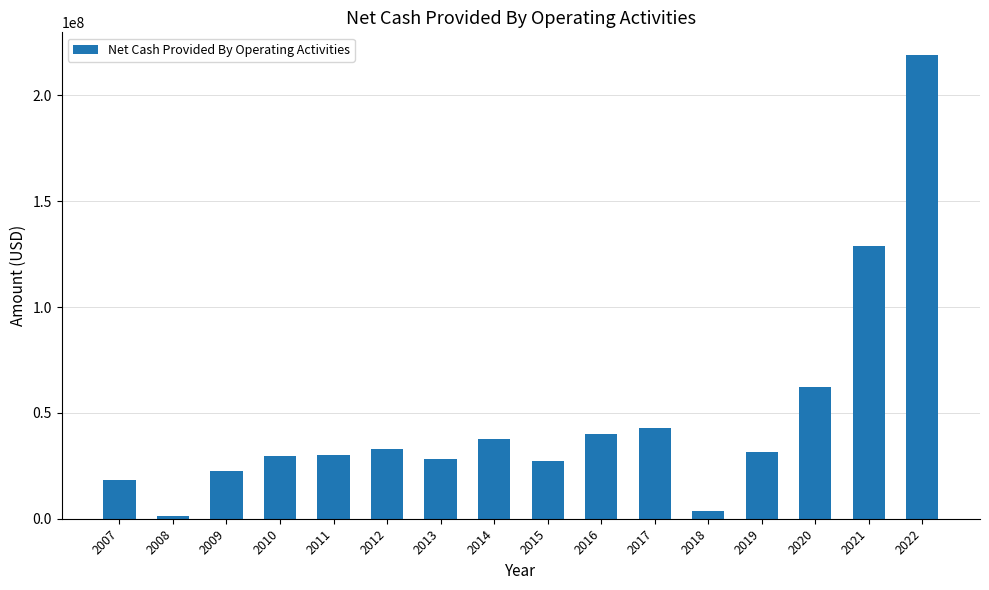

The value at 2021 is 128744000. True or false?

True